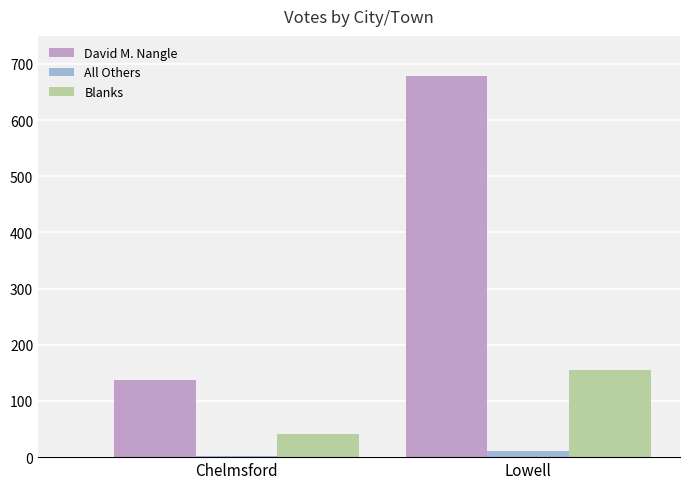

Reading right to left, list all the values displayed in this chart.

David M. Nangle: Lowell=678	Chelmsford=137
All Others: Lowell=11	Chelmsford=2
Blanks: Lowell=155	Chelmsford=41